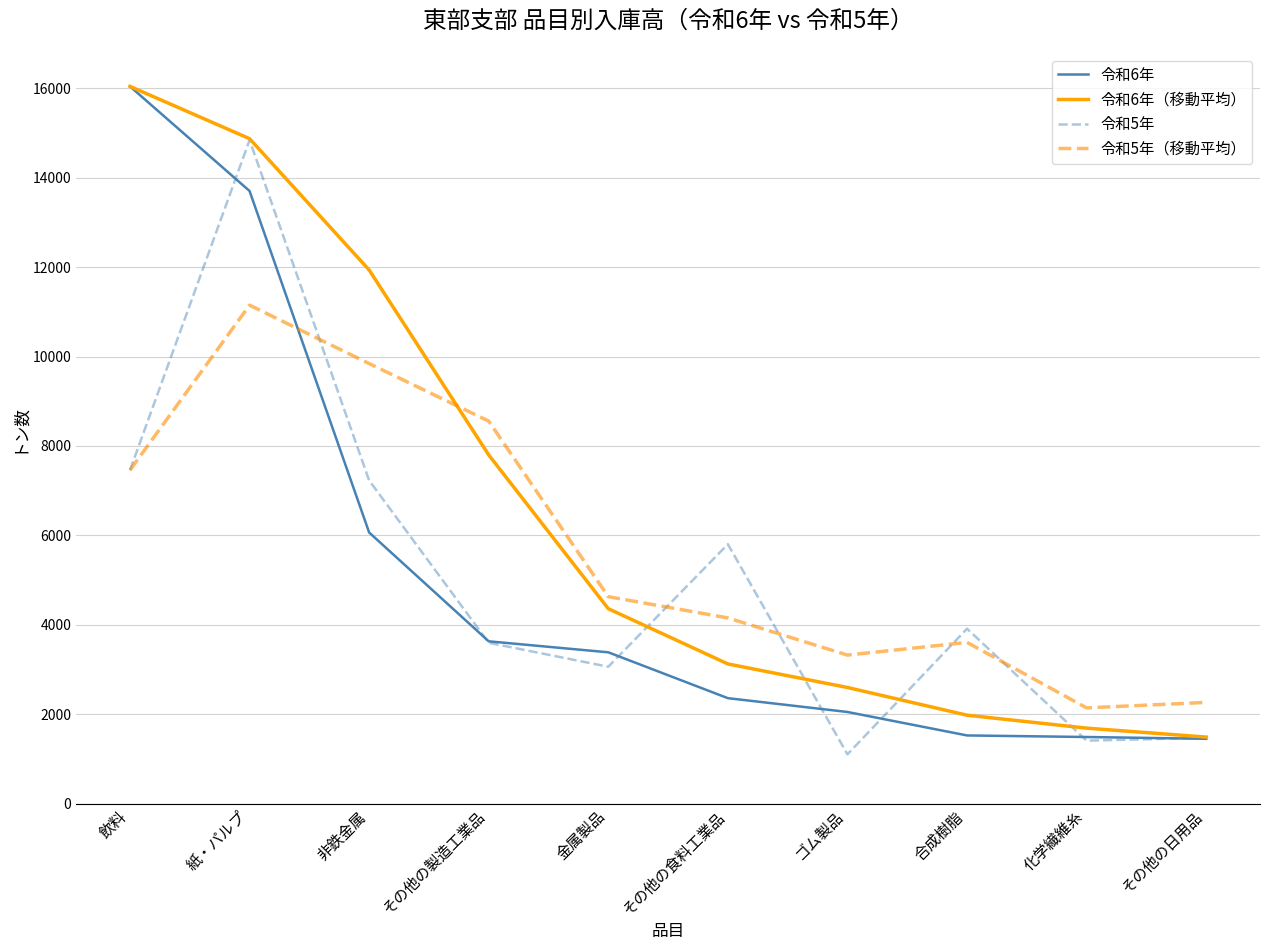

Which series has the largest total across all categories?

令和6年（移動平均）